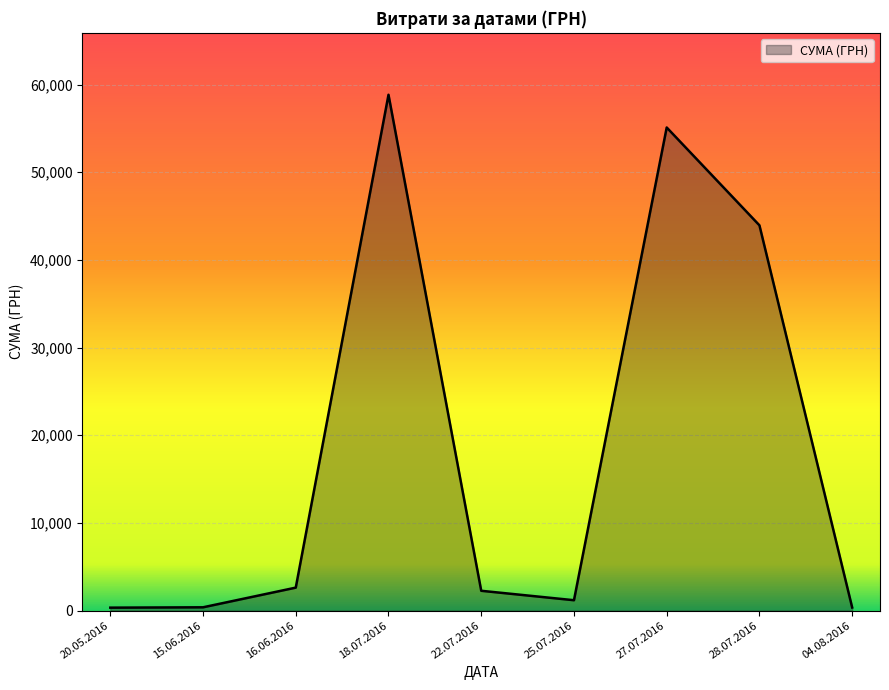

Between 28.07.2016 and 18.07.2016, which is larger?

18.07.2016